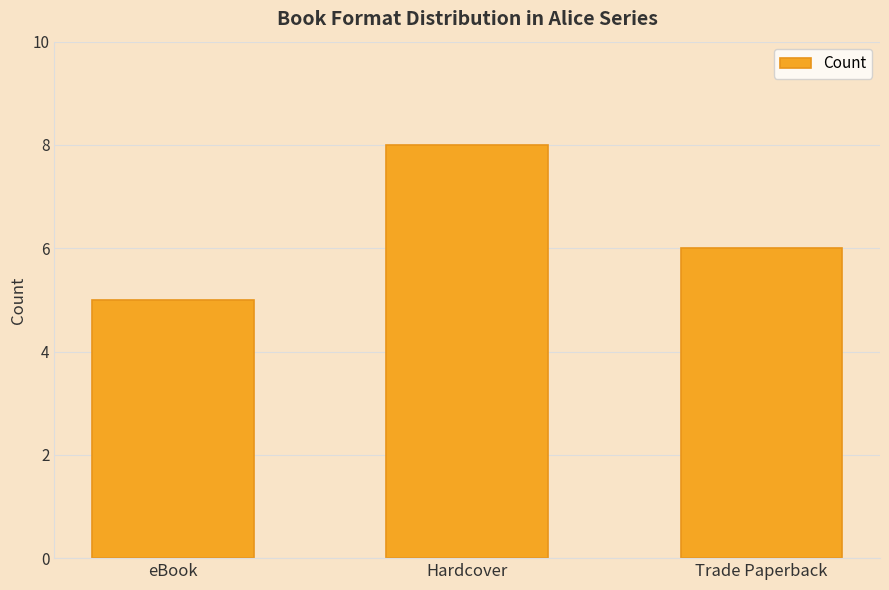

Does the chart contain stacked bars?

No